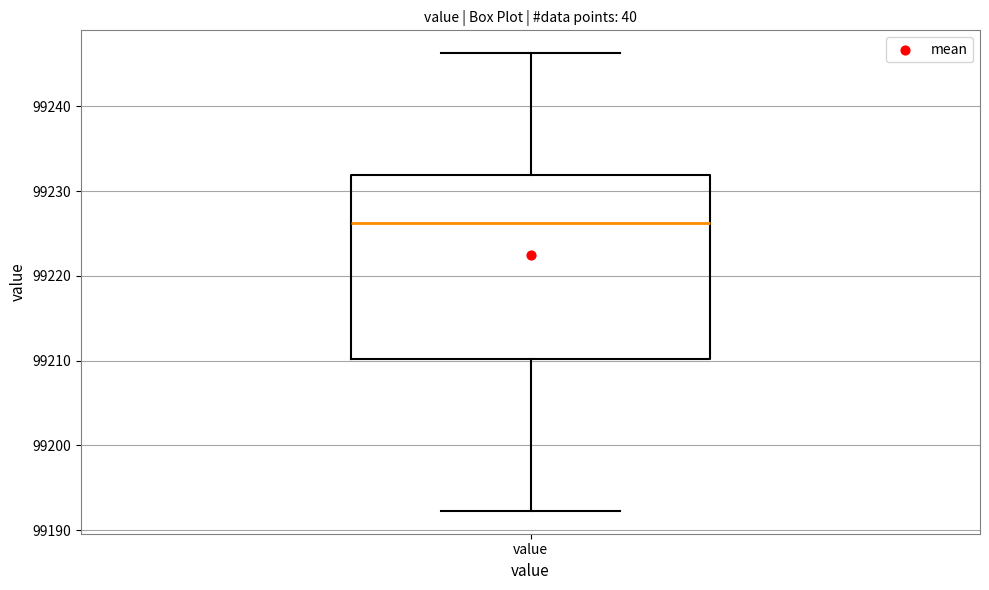

Where does the upper whisker of the box for value end on the y-axis? The values are not printed on the chart, so give them approximately, as read against the axis.

99246